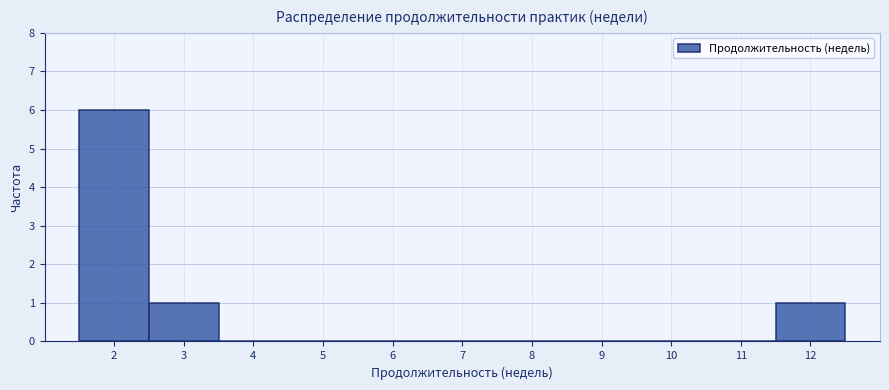

Reading left to right, transcribe this chart: for each bar, give the range it covers on the x-axis and its height. The values are not printed on the chart, so give them approximately, as read against the axis.

1.5 to 2.5: 6
2.5 to 3.5: 1
3.5 to 4.5: 0
4.5 to 5.5: 0
5.5 to 6.5: 0
6.5 to 7.5: 0
7.5 to 8.5: 0
8.5 to 9.5: 0
9.5 to 10.5: 0
10.5 to 11.5: 0
11.5 to 12.5: 1